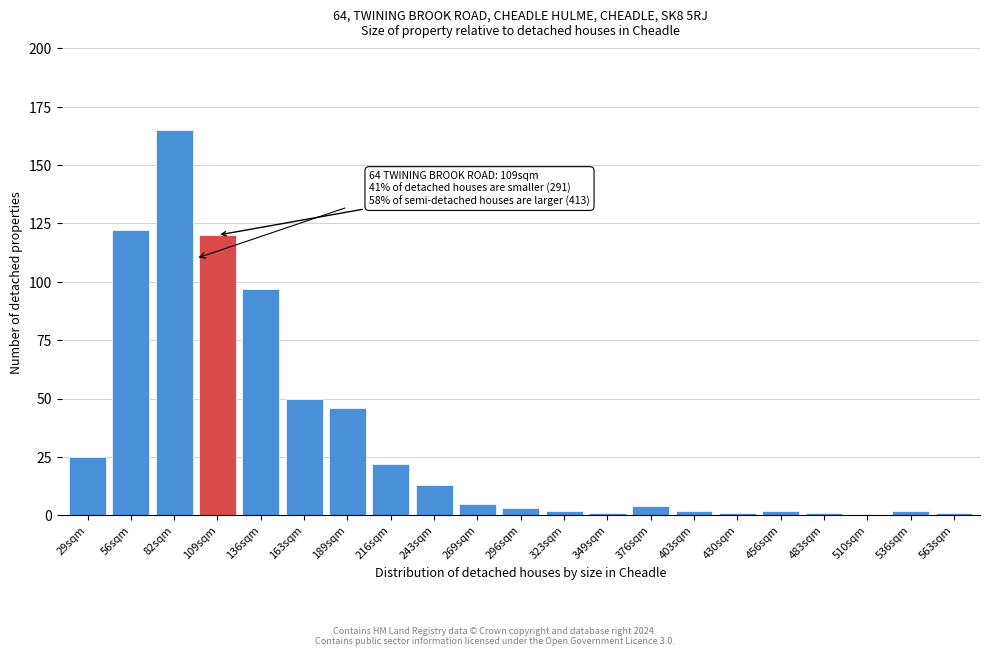

Reading left to right, list all the values displayed in this chart.

29sqm=25	56sqm=122	82sqm=165	109sqm=120	136sqm=97	163sqm=50	189sqm=46	216sqm=22	243sqm=13	269sqm=5	296sqm=3	323sqm=2	349sqm=1	376sqm=4	403sqm=2	430sqm=1	456sqm=2	483sqm=1	510sqm=0	536sqm=2	563sqm=1